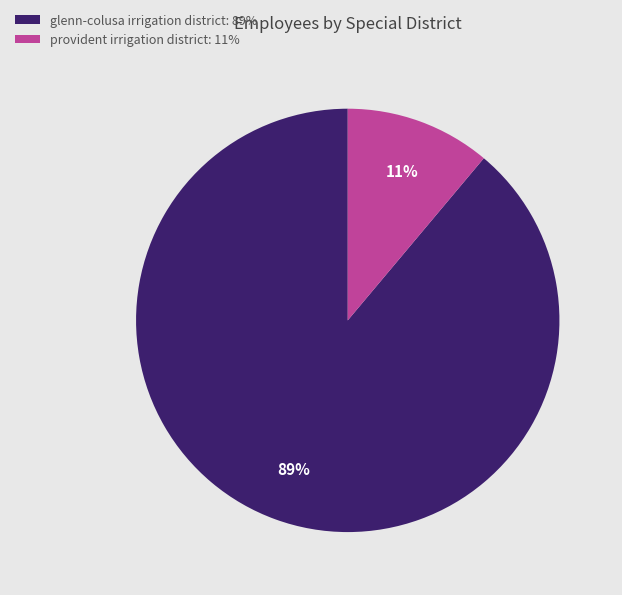

Do glenn-colusa irrigation district: 89% and provident irrigation district: 11% together represent more than half of the pie?

Yes